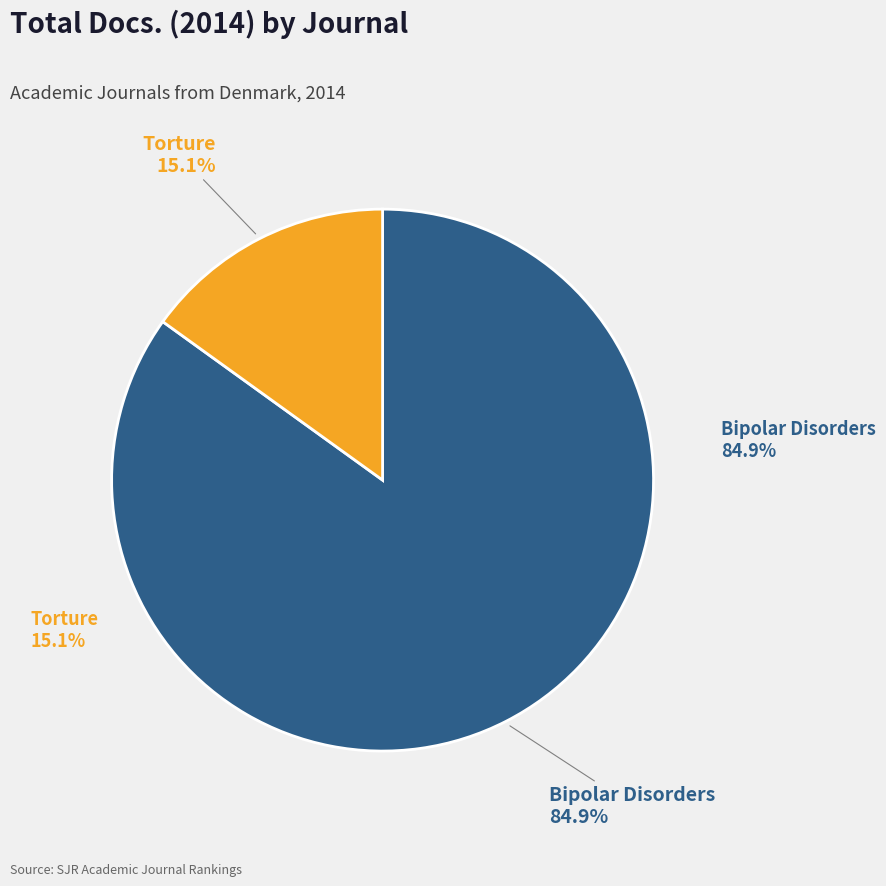

To the nearest percent, what percentage of the pie is Bipolar Disorders?

85%